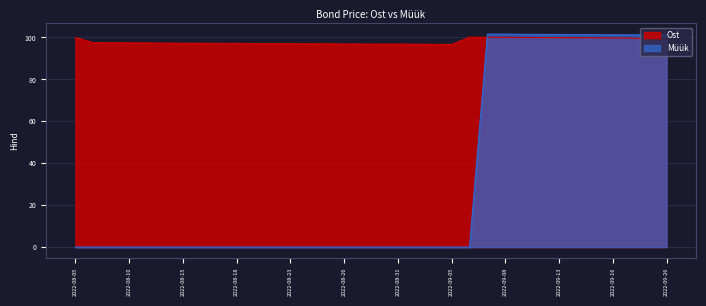

Rank the series at 2022-09-19 from lowest to highest value.

Ost, Müük